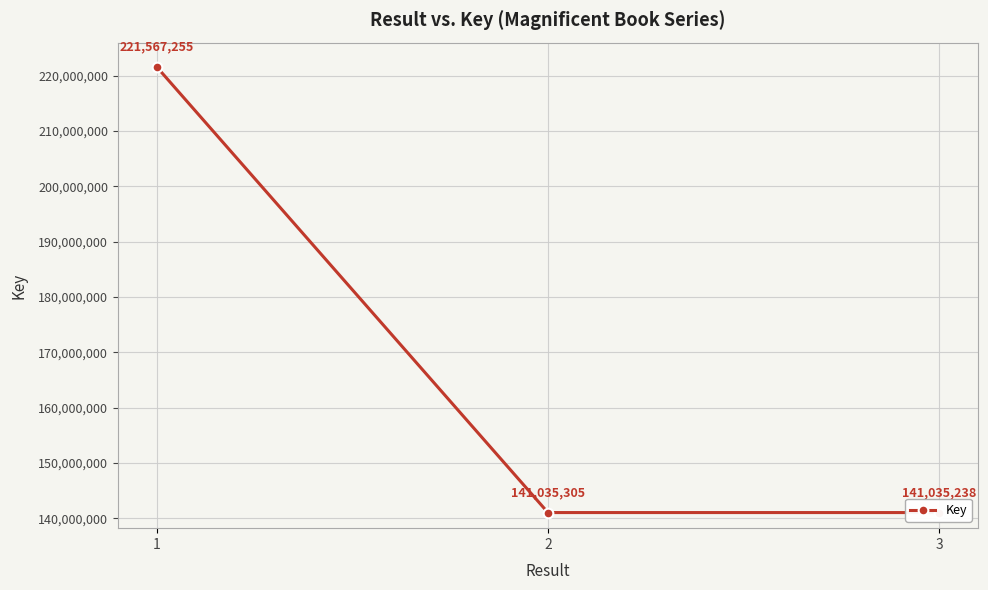

Approximately how many times larger is the value at 3 compared to 1?

0.6